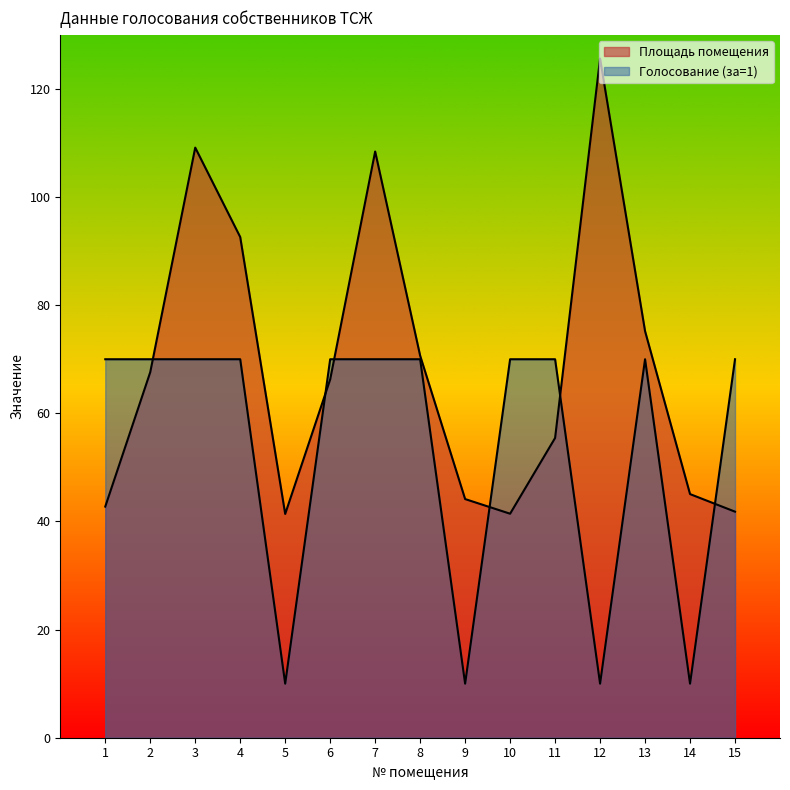

What is the sum of the Голосование (1=за) values at 5 and 2?

80.0